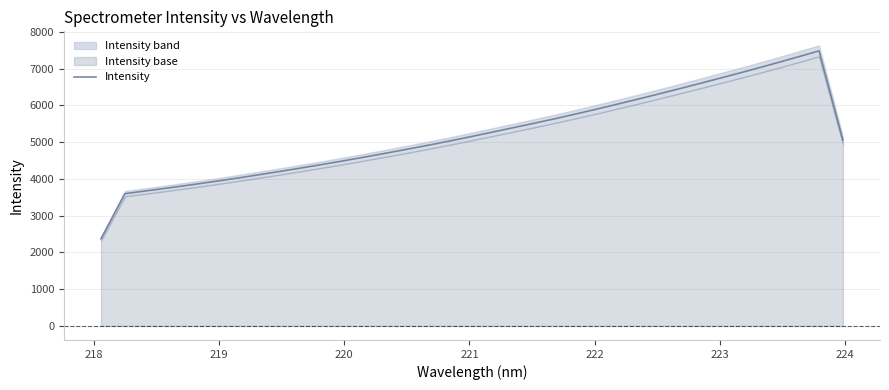

What is the difference between the maximum and minimum values?

5110.1